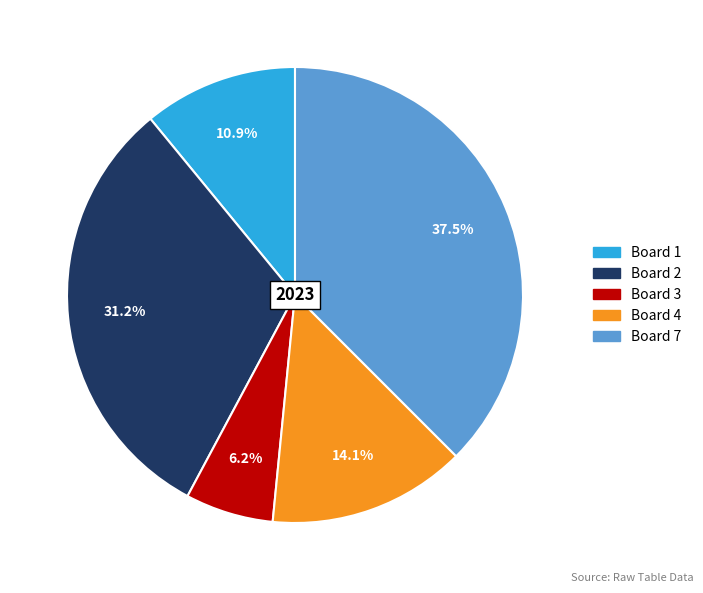

How many slices are in this pie chart?

5